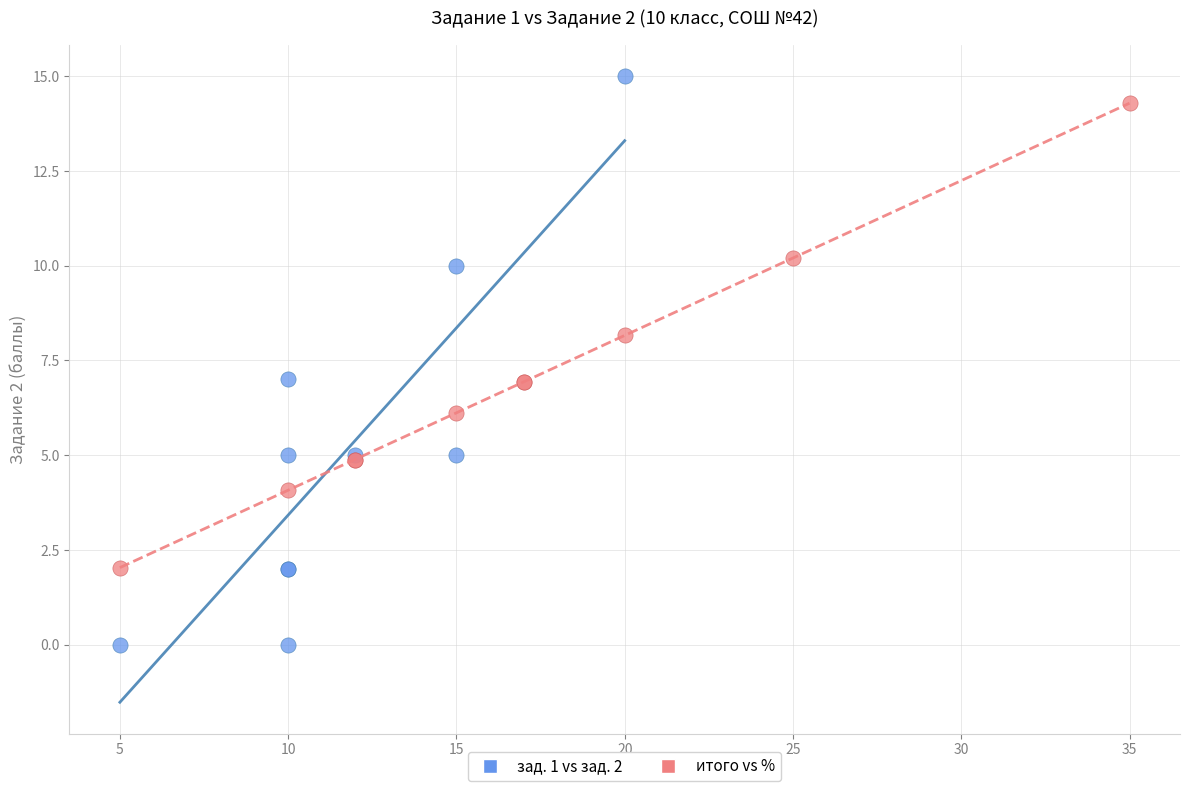

Which series has the widest spread of Y values?

зад. 1 vs зад. 2